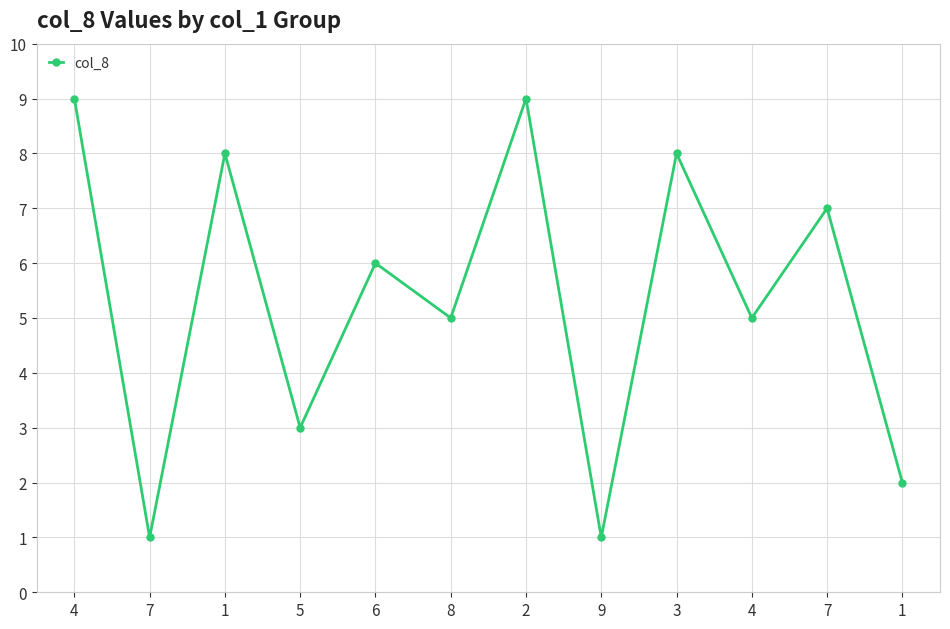

How many categories are shown in the chart?

12